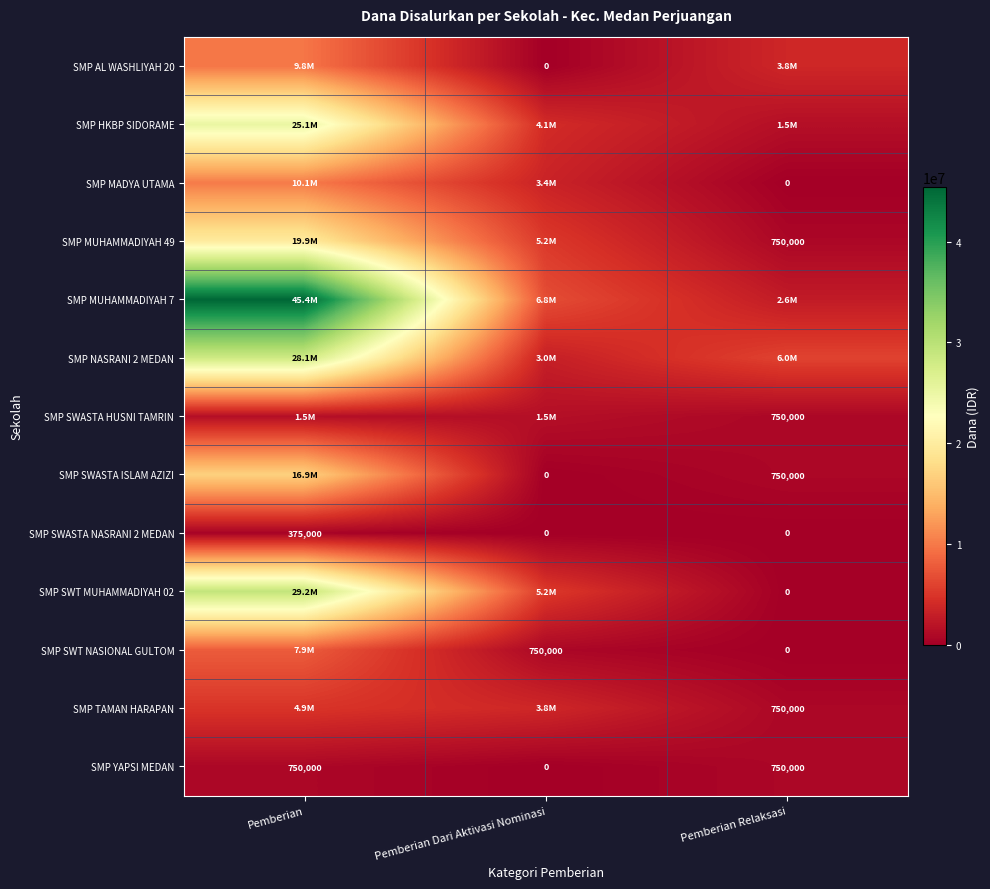

True or false: SMP SWASTA HUSNI TAMRIN has a value of 1022906 at Pemberian Relaksasi.

False